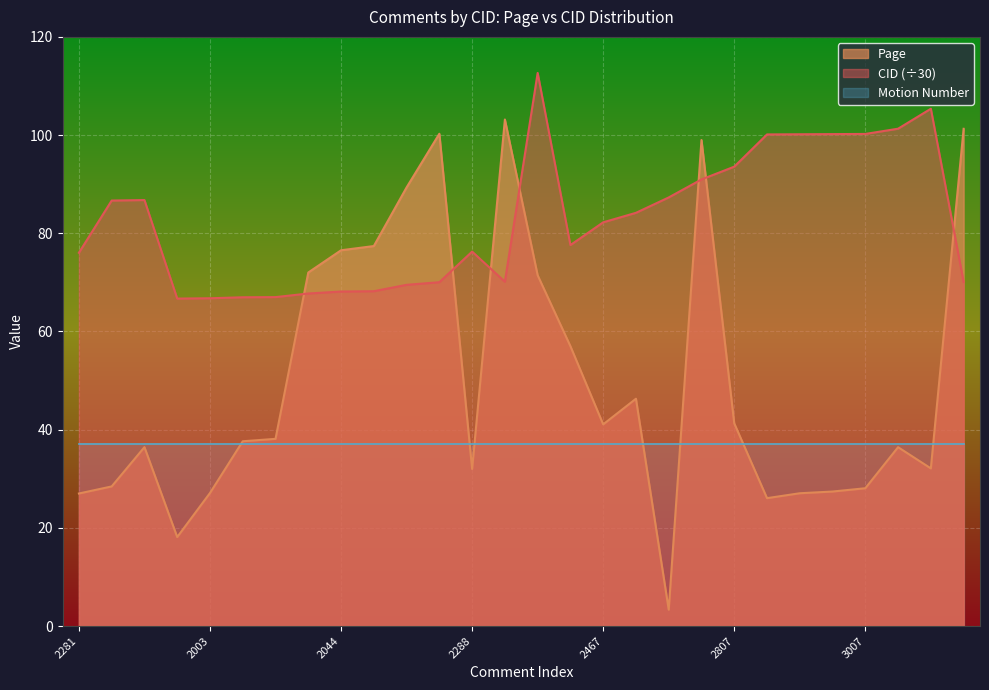

What is the maximum value shown in the chart?

112.7